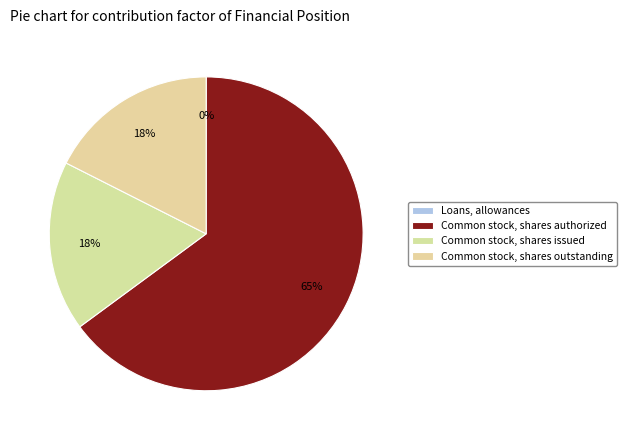

Rank the categories by value from lowest to highest.

Loans, allowances, Common stock, shares issued, Common stock, shares outstanding, Common stock, shares authorized